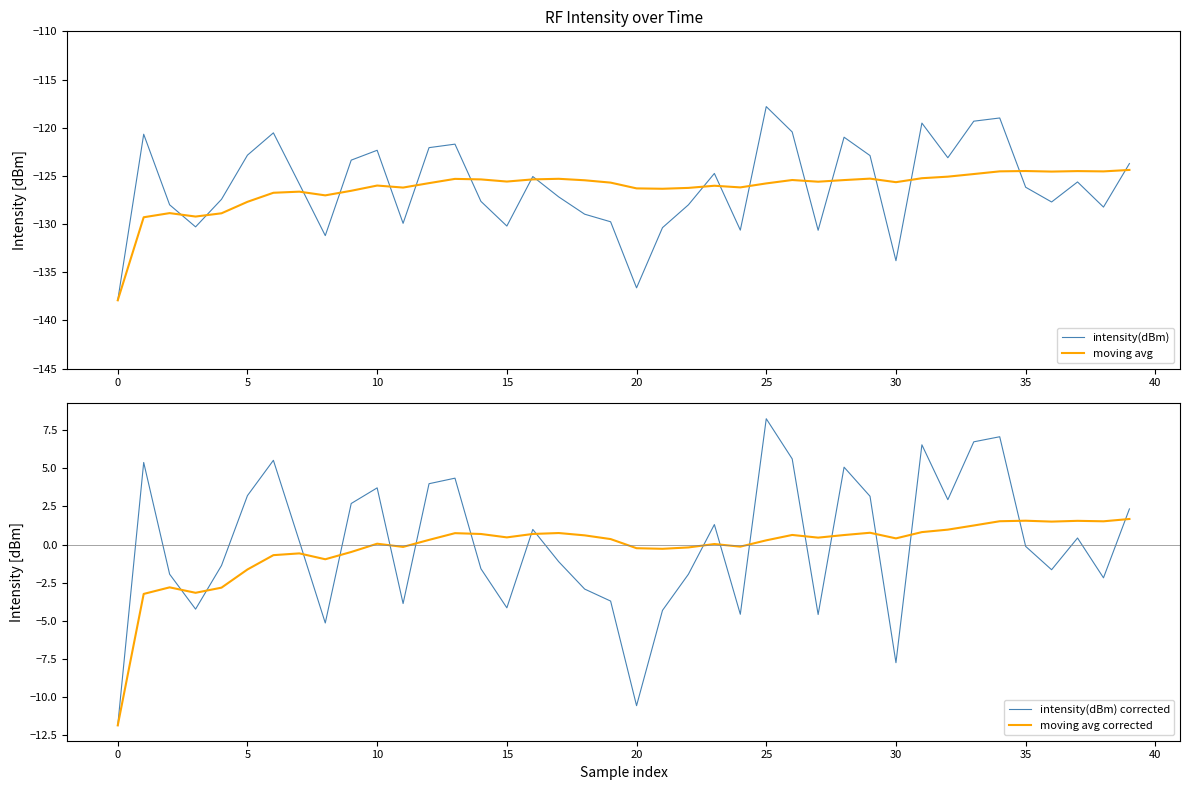

True or false: intensity(dBm) corrected and moving avg cross at least once.

False